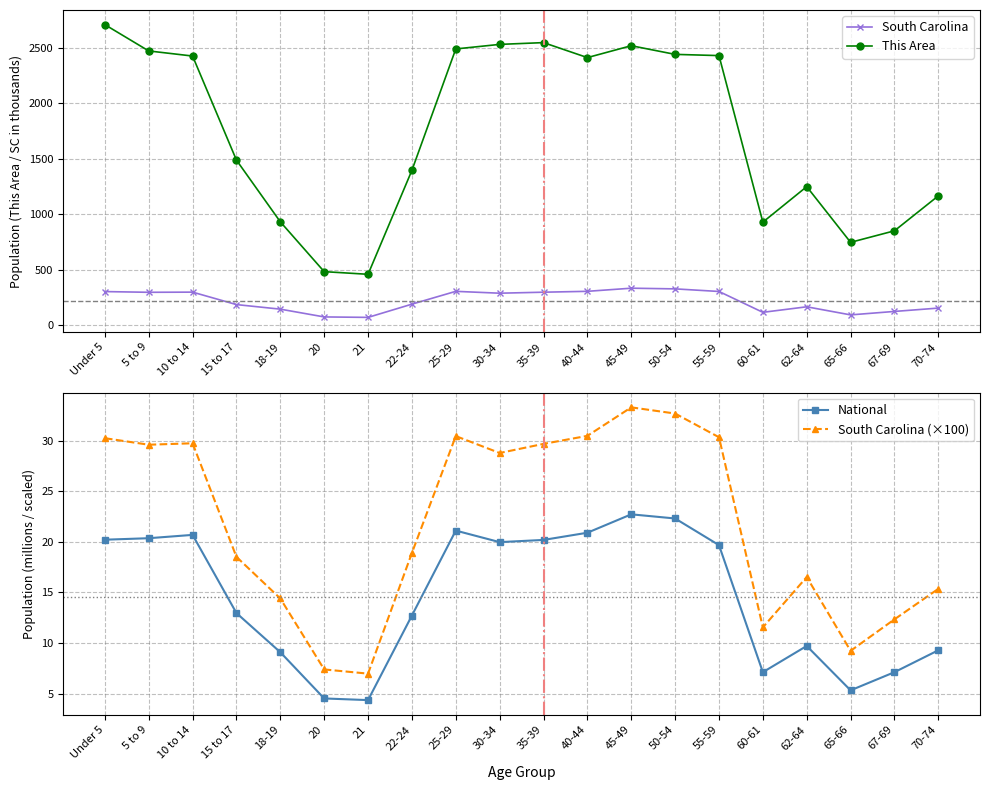

How many categories are shown in the chart?

20